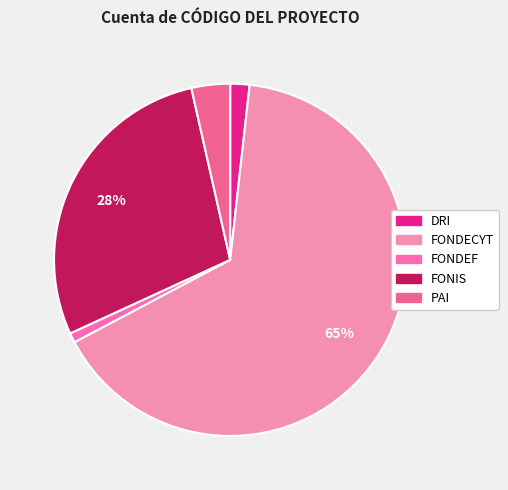

Which slice is the largest?

FONDECYT